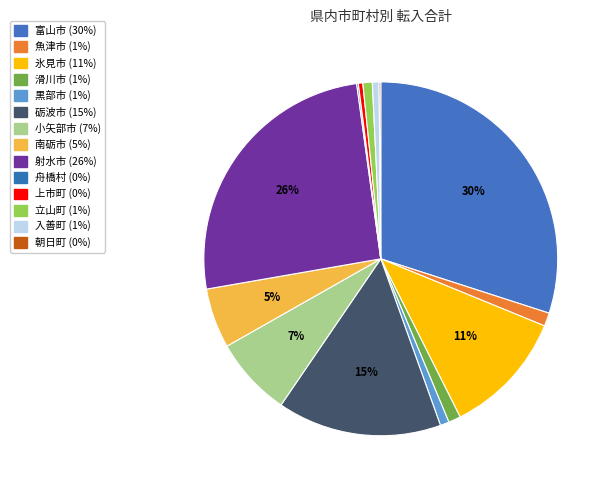

What is the change in value from 上市町 to 入善町?

+4